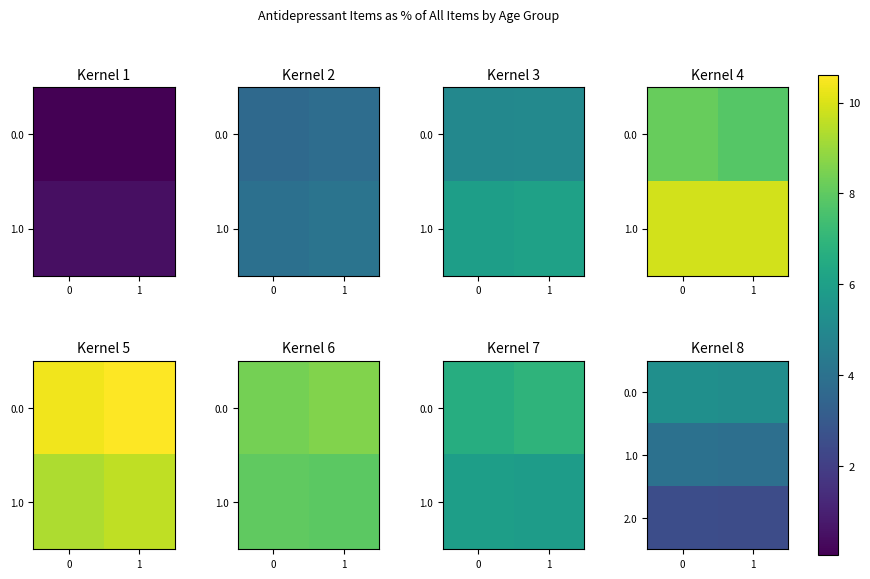

The 1.0 series shows 3.9 at 1. True or false?

True